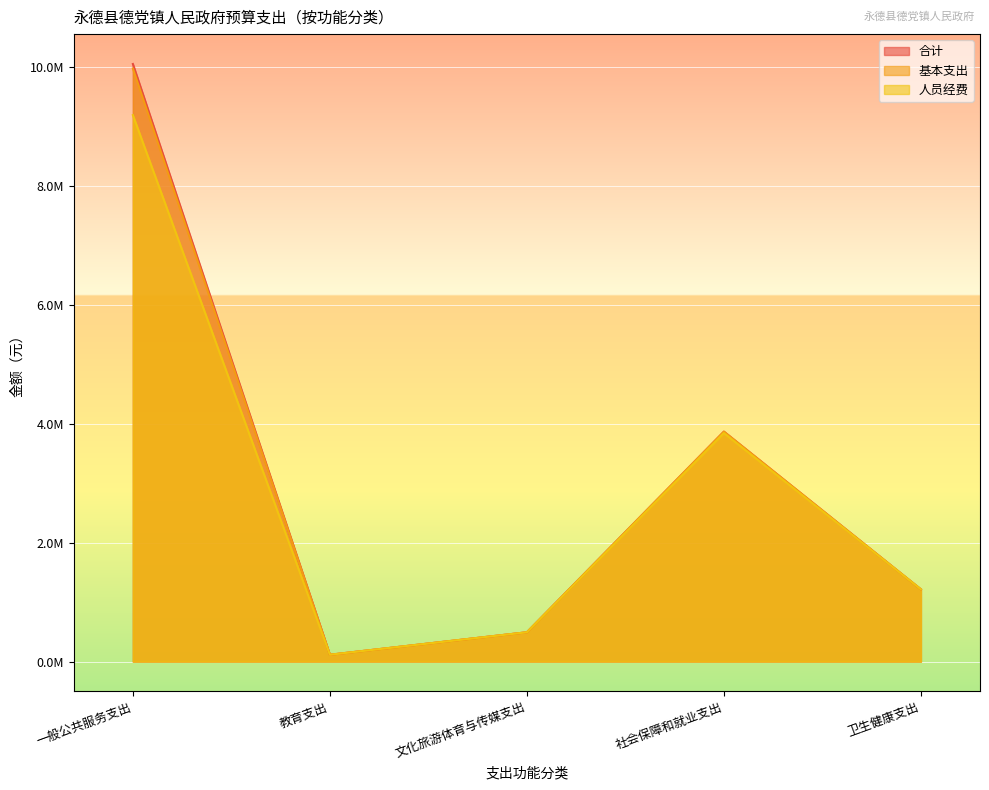

True or false: 人员经费 has a value of 115190.4 at 教育支出.

True